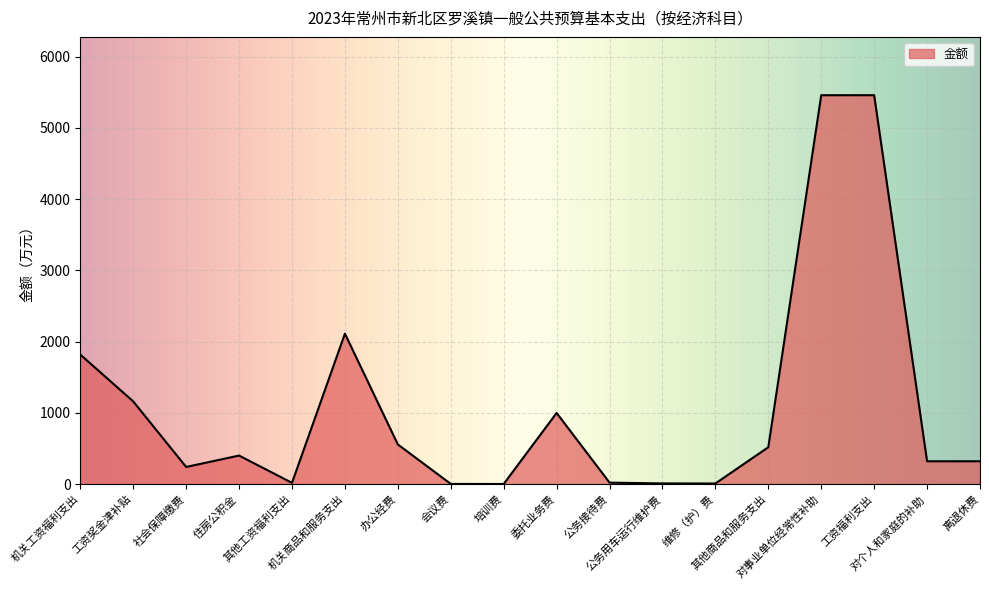

What is the difference between the maximum and minimum values?

5456.6